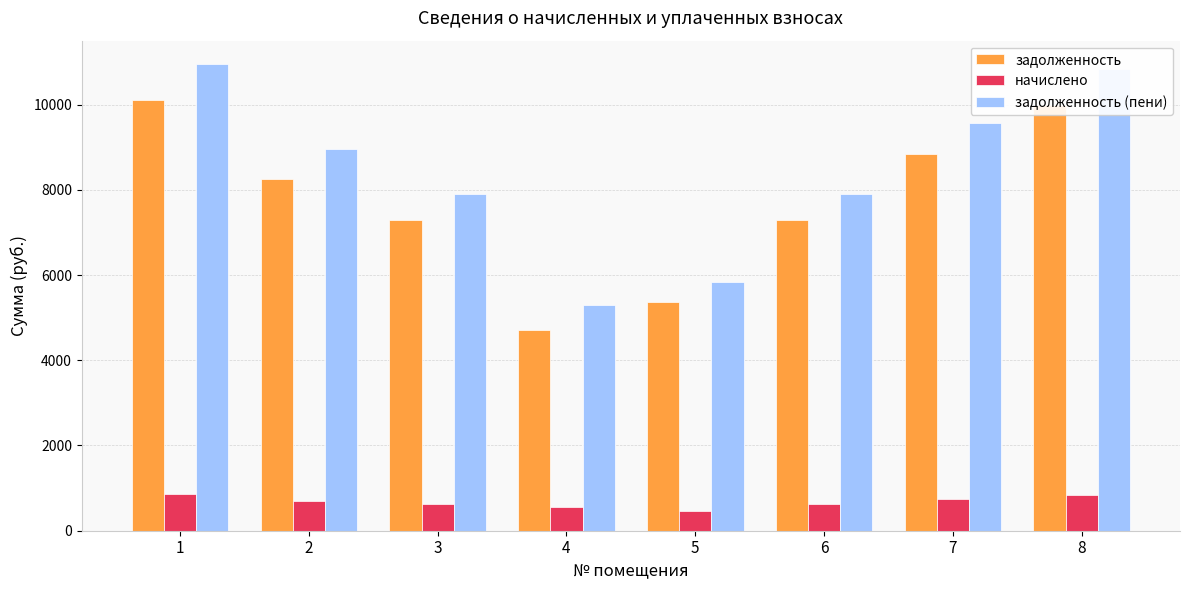

How many data points in задолженность are less than 8256?

4